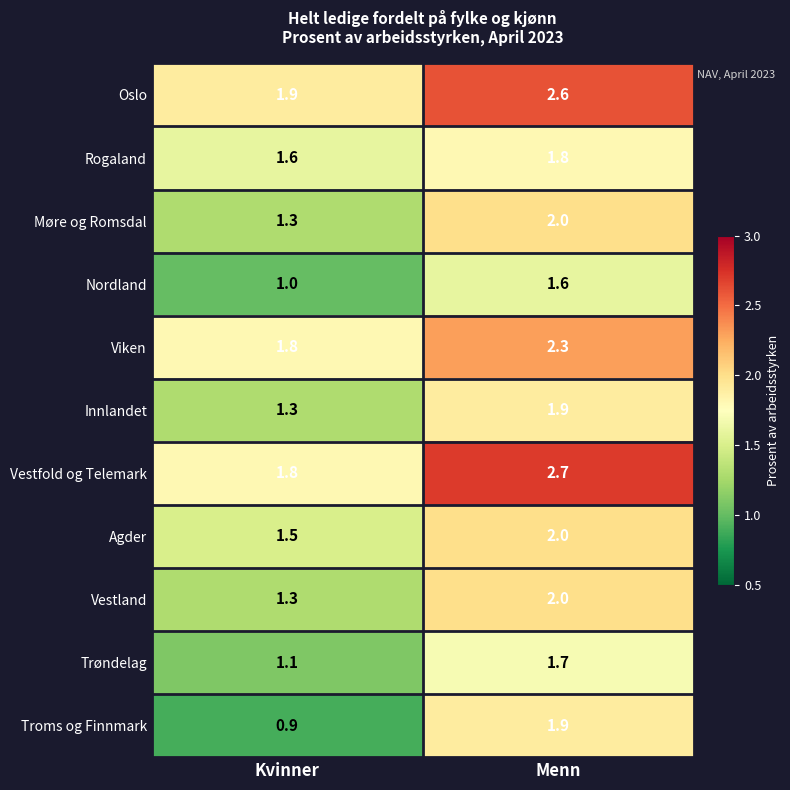

Reading left to right, what are all the values shown in this chart?

Oslo: Kvinner=1.9	Menn=2.6
Rogaland: Kvinner=1.6	Menn=1.8
Møre og Romsdal: Kvinner=1.3	Menn=2.0
Nordland: Kvinner=1.0	Menn=1.6
Viken: Kvinner=1.8	Menn=2.3
Innlandet: Kvinner=1.3	Menn=1.9
Vestfold og Telemark: Kvinner=1.8	Menn=2.7
Agder: Kvinner=1.5	Menn=2.0
Vestland: Kvinner=1.3	Menn=2.0
Trøndelag: Kvinner=1.1	Menn=1.7
Troms og Finnmark: Kvinner=0.9	Menn=1.9